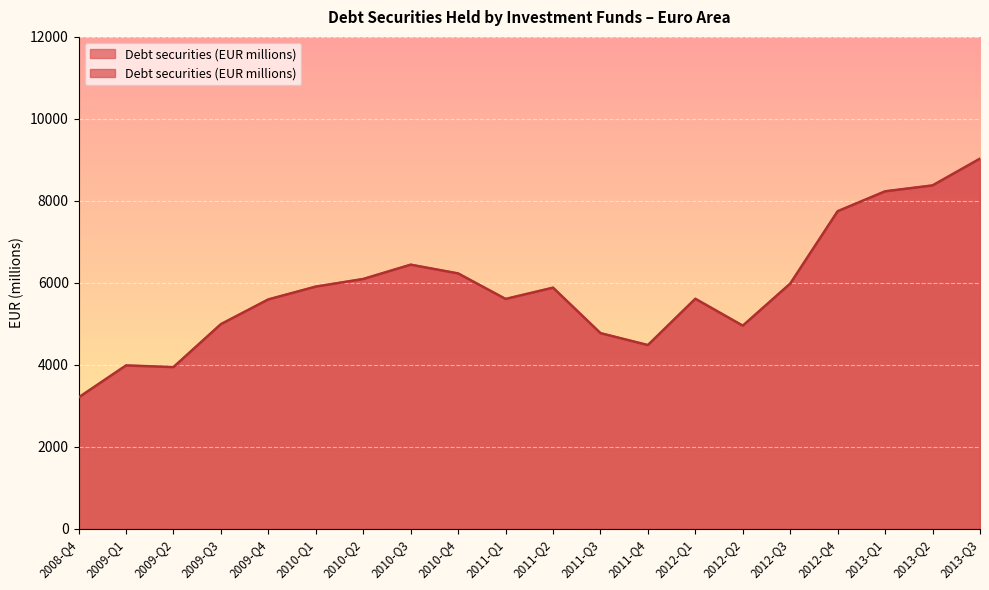

Count the number of data series in this chart.

1